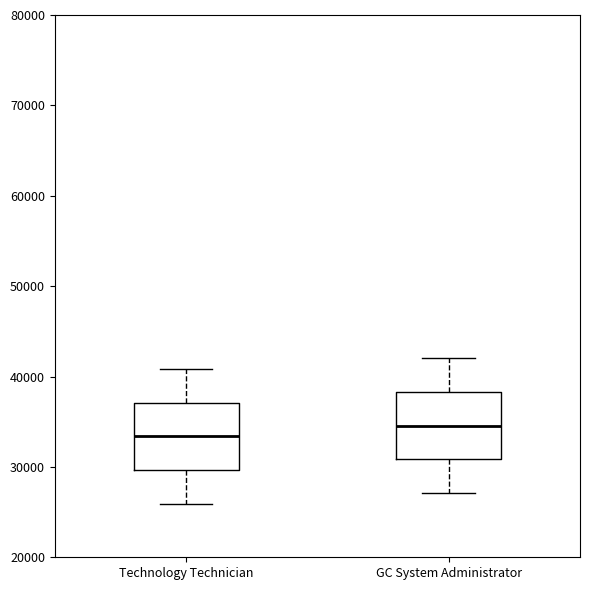

Reading left to right, transcribe this box plot: for each box, give where its median line is, the range the box spans, and where its two whiskers end, as read against the y-axis. The values are not printed on the chart, so give them approximately, as read against the axis.

Technology Technician: median 33000, box 30000 to 37000, whiskers 26000 to 41000
GC System Administrator: median 35000, box 31000 to 38000, whiskers 27000 to 42000